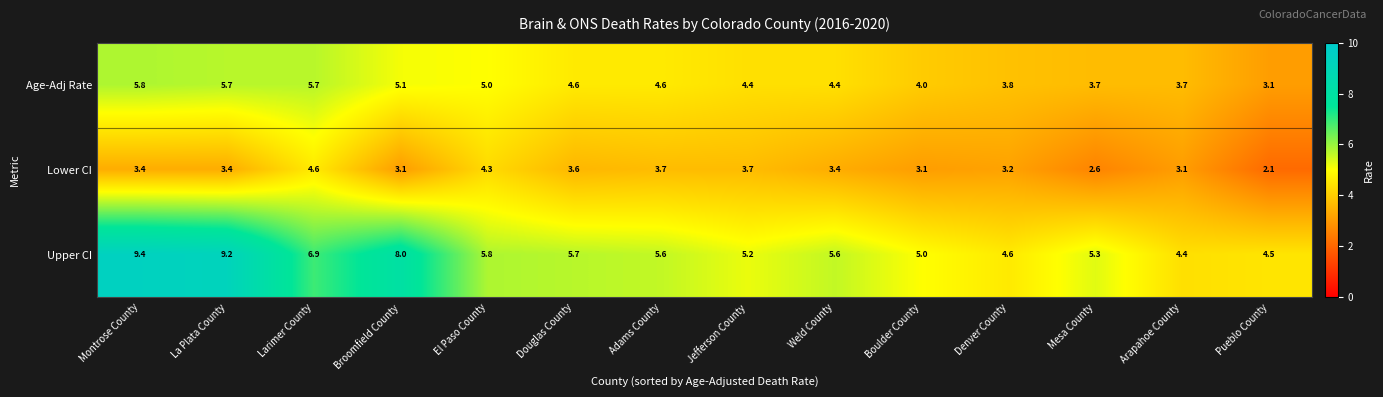

How many data points does each series have?

14